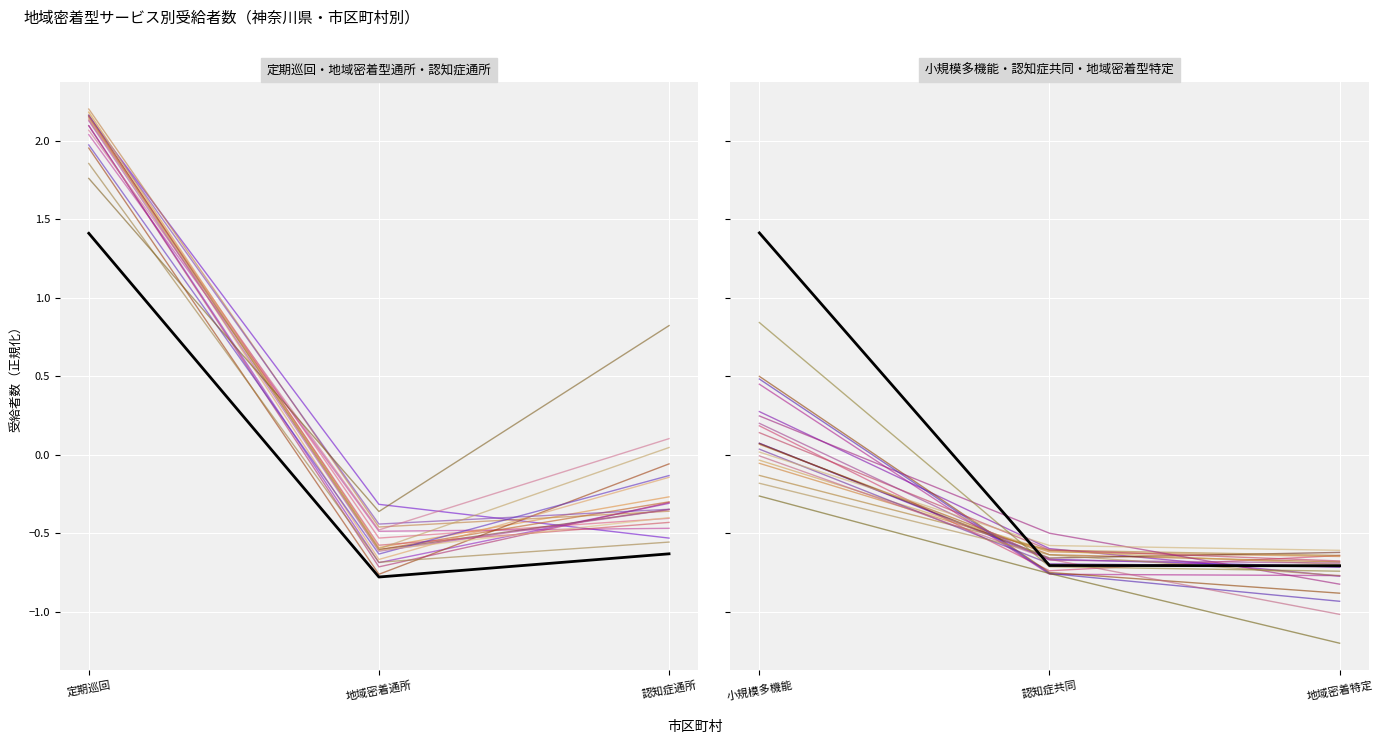

What is the difference between the 横浜市 values at 認知症共同 and 地域密着特定?

0.1